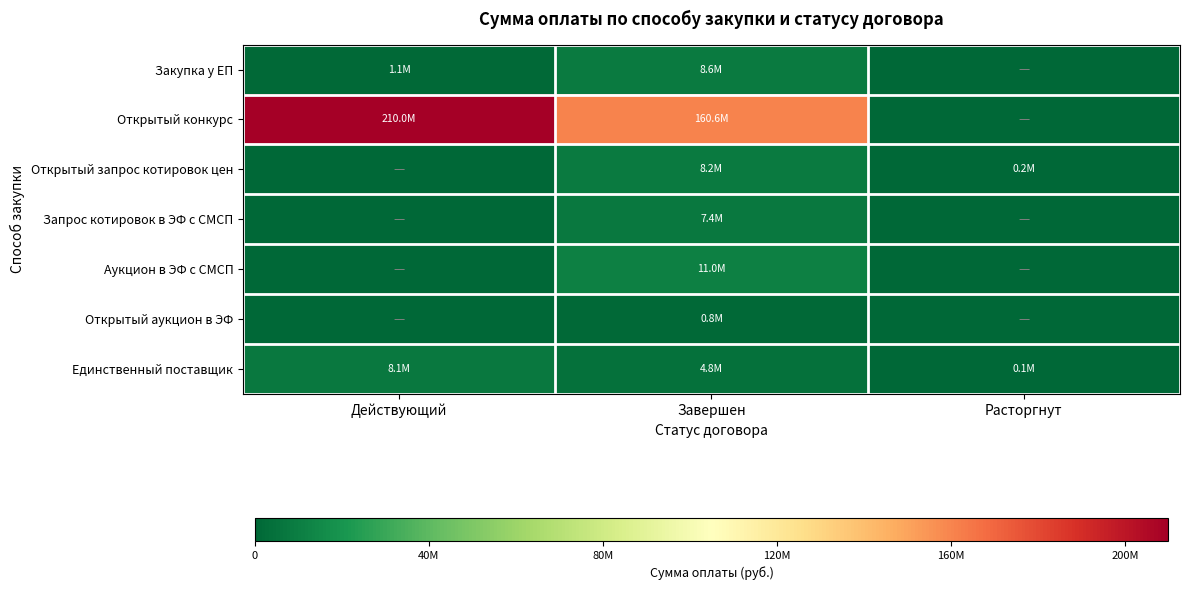

Reading right to left, what are all the values shown in this chart?

Закупка у ЕП: Расторгнут=0.0	Завершен=8618717.0	Действующий=1100000.0
Открытый конкурс: Расторгнут=0.0	Завершен=160554984.3	Действующий=209972094.9
Открытый запрос котировок цен: Расторгнут=197514.5	Завершен=8230114.5	Действующий=0.0
Запрос котировок в ЭФ с СМСП: Расторгнут=0.0	Завершен=7395006.2	Действующий=0.0
Аукцион в ЭФ с СМСП: Расторгнут=0.0	Завершен=10956322.8	Действующий=0.0
Открытый аукцион в ЭФ: Расторгнут=0.0	Завершен=840000.0	Действующий=0.0
Единственный поставщик: Расторгнут=54794.3	Завершен=4826793.2	Действующий=8076165.7